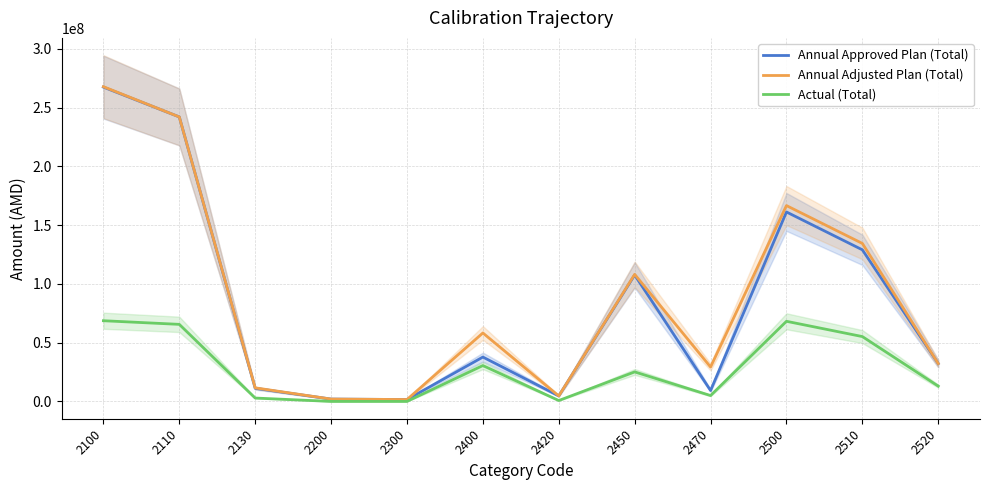

At which label is Annual Approved Plan (Total) closest to 134560197?

2510